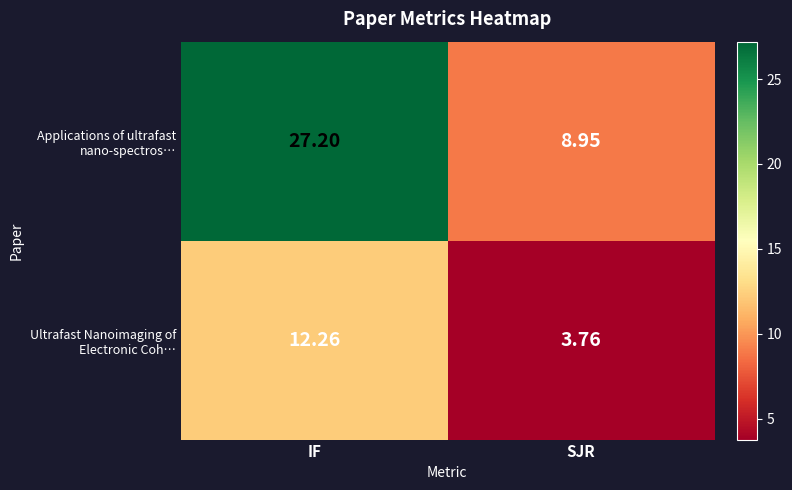

At which category is the sum across all series the highest?

IF